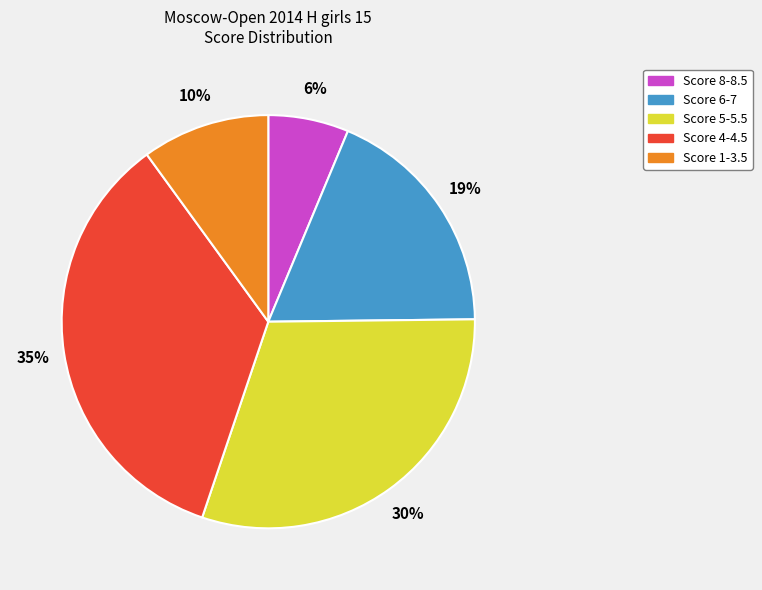

Does any single category account for the majority?

No